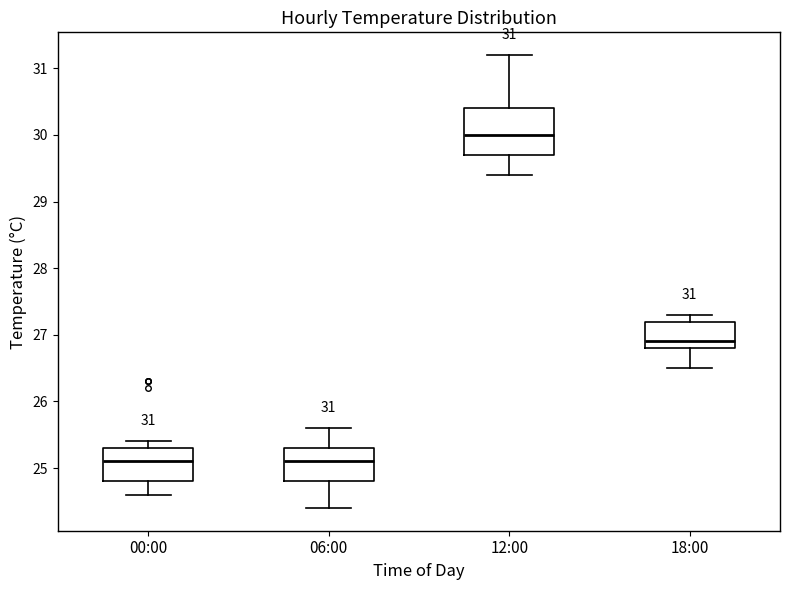

Comparing the boxes themselves (not the whiskers), which one is the tallest?

12:00